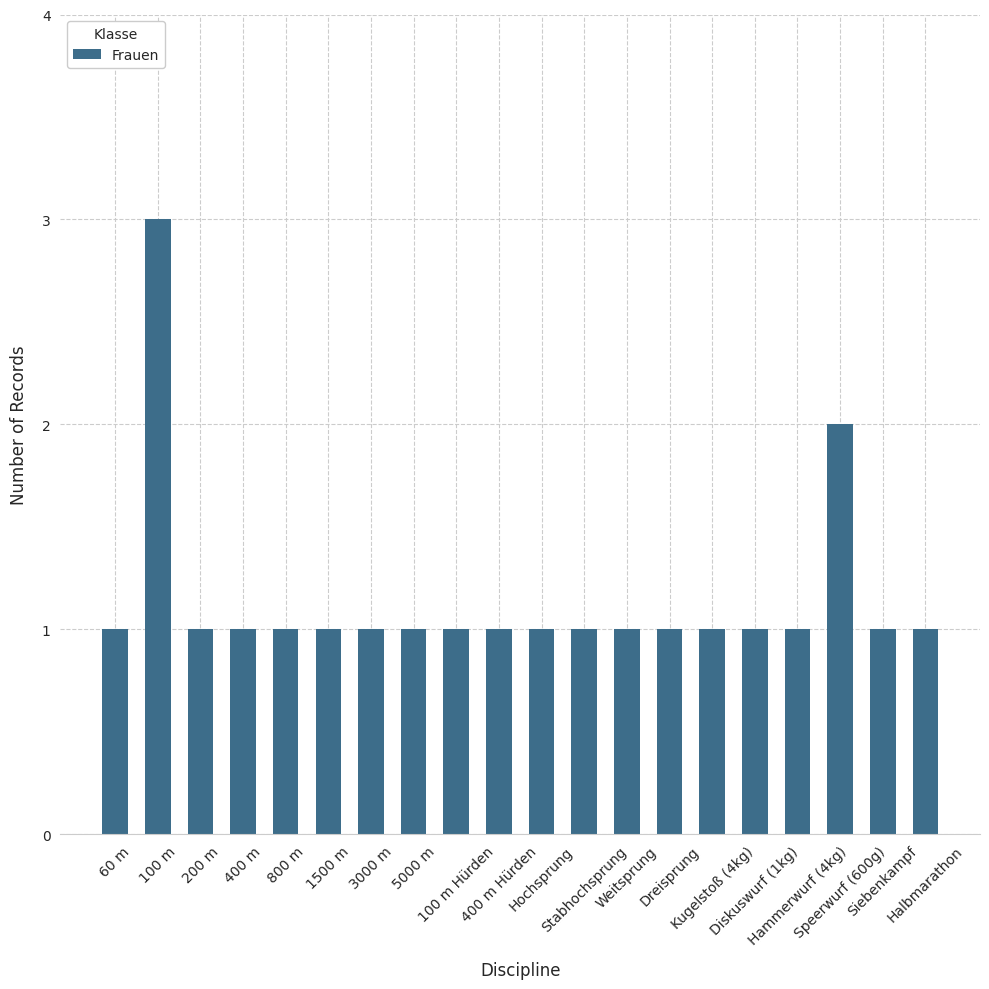

What position from the right is Dreisprung?

7